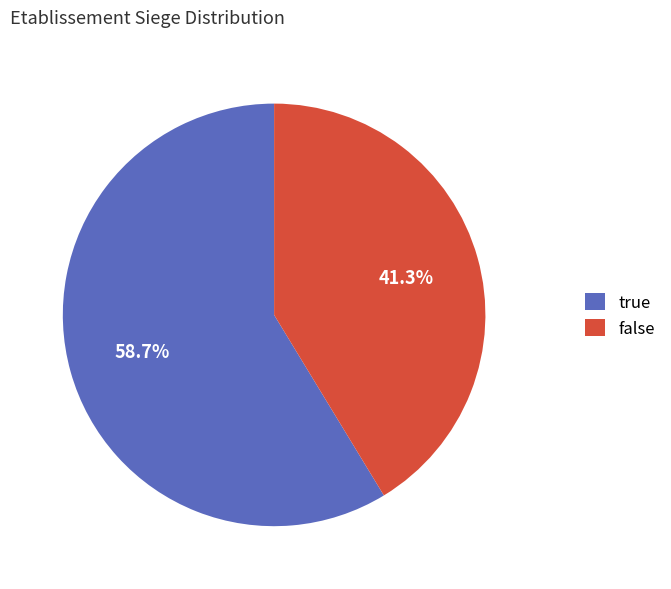

What portion of the pie excludes false?

58.7%